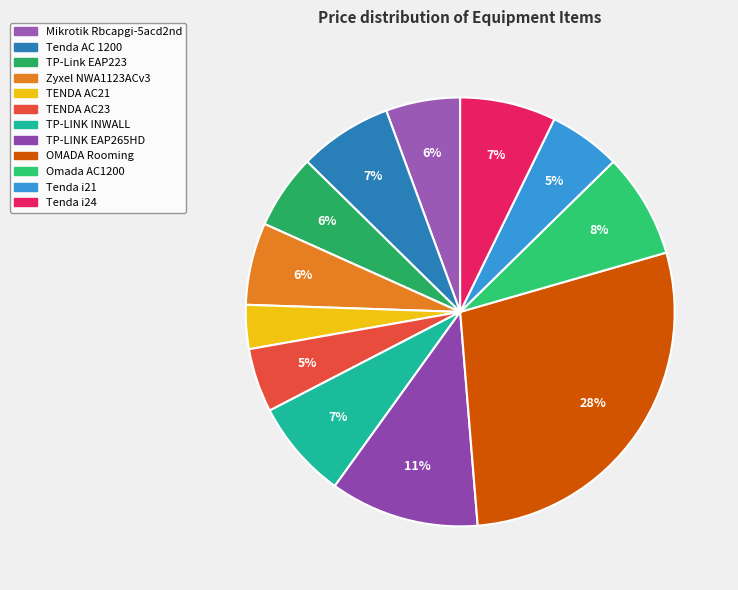

Which category has the biggest portion of the pie?

OMADA Rooming